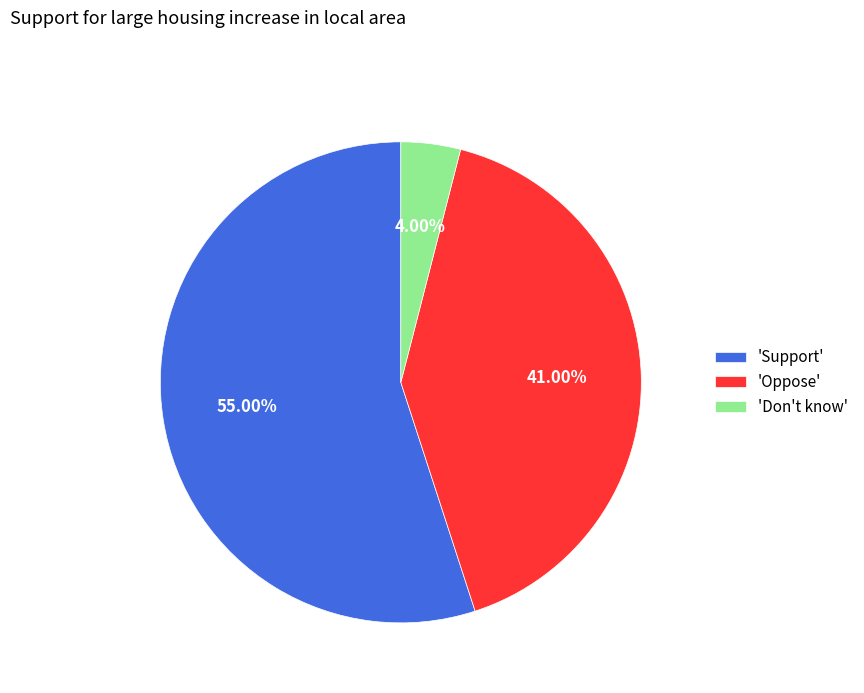

How many slices are in this pie chart?

3